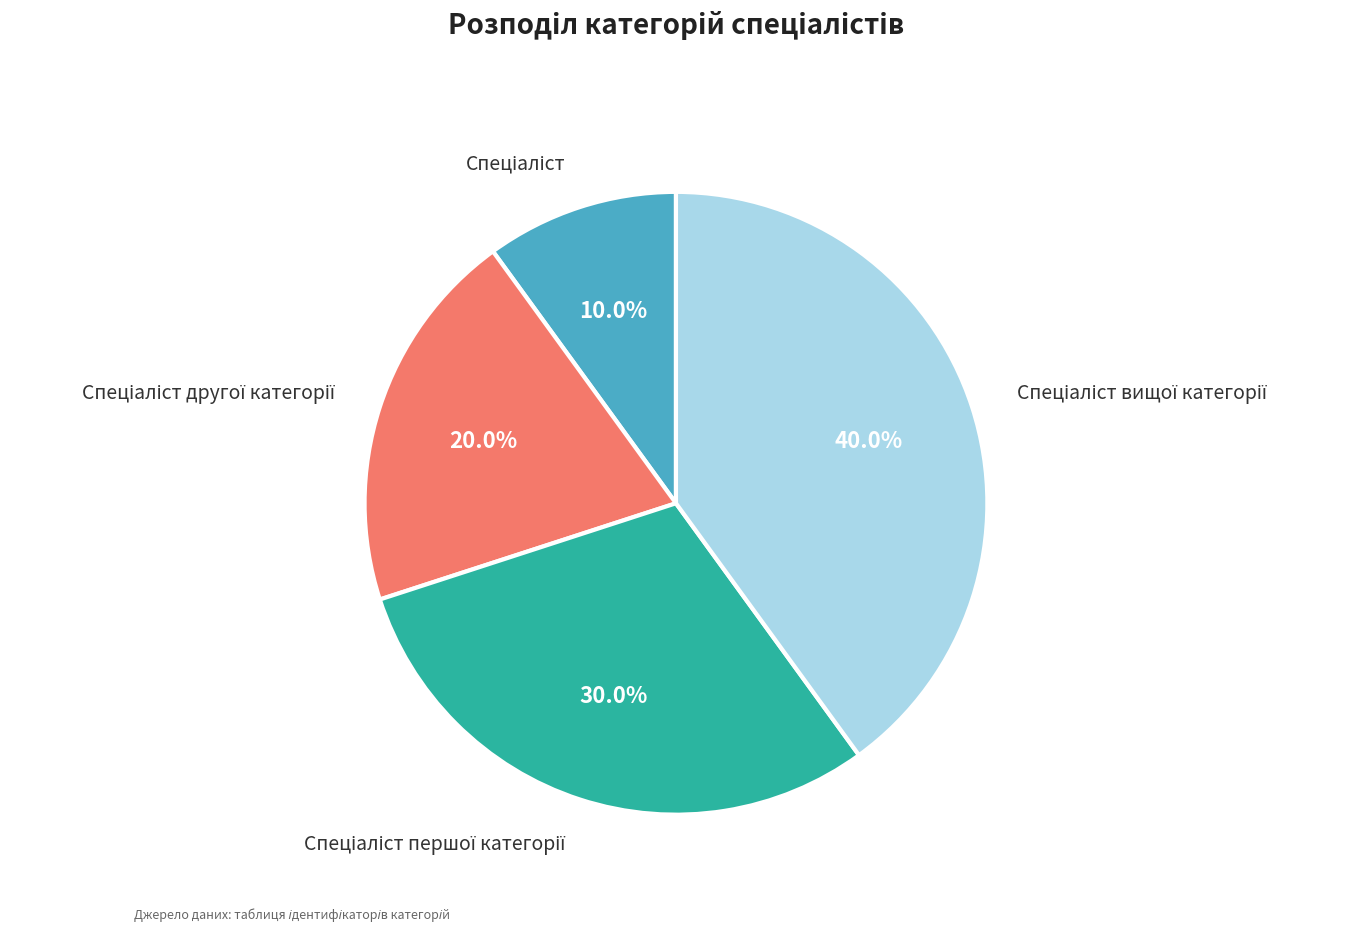

Does any single category account for the majority?

No